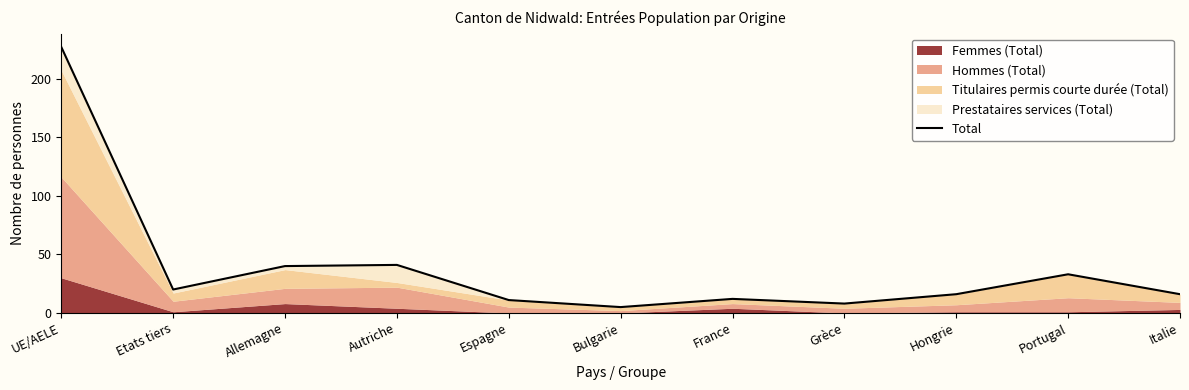

At which category does the data reach its first local valley?

Etats tiers